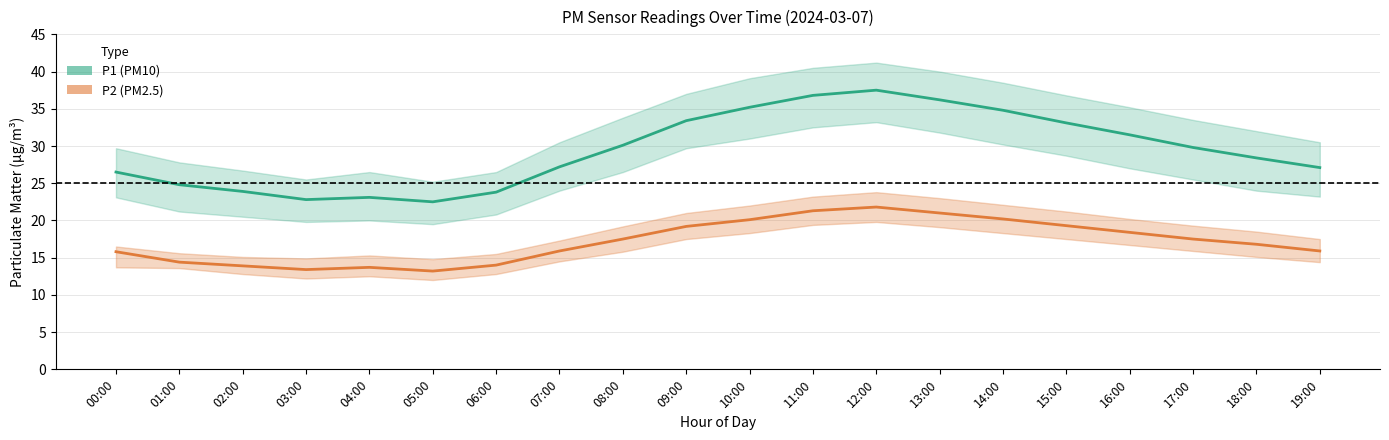

Reading left to right, what are all the values shown in this chart?

P1 (PM10): 26.5	24.8	23.9	22.8	23.1	22.5	23.8	27.2	30.1	33.4	35.2	36.8	37.5	36.2	34.8	33.1	31.5	29.8	28.4	27.1
P2 (PM2.5): 15.8	14.4	13.9	13.4	13.7	13.2	14.0	15.9	17.5	19.2	20.1	21.3	21.8	21.0	20.2	19.3	18.4	17.5	16.8	15.9